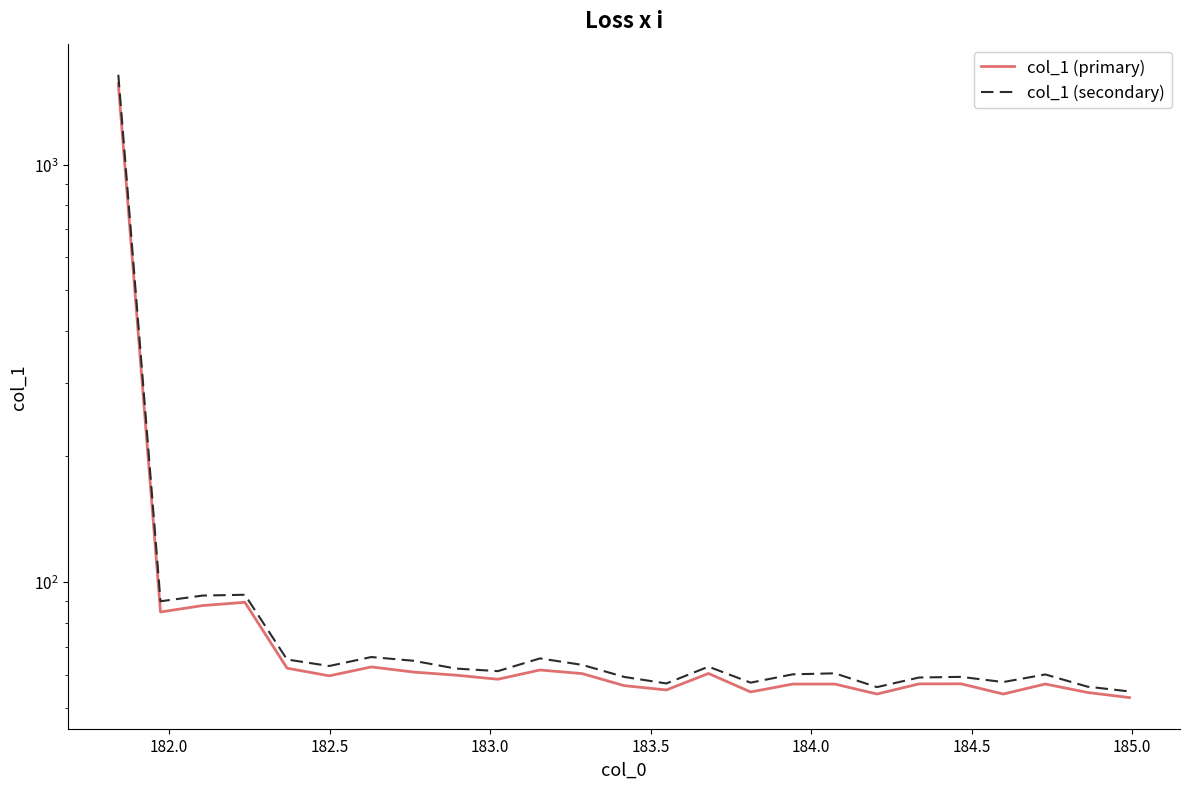

True or false: col_1 (secondary) has a value of 90.0 at 182.0.

True